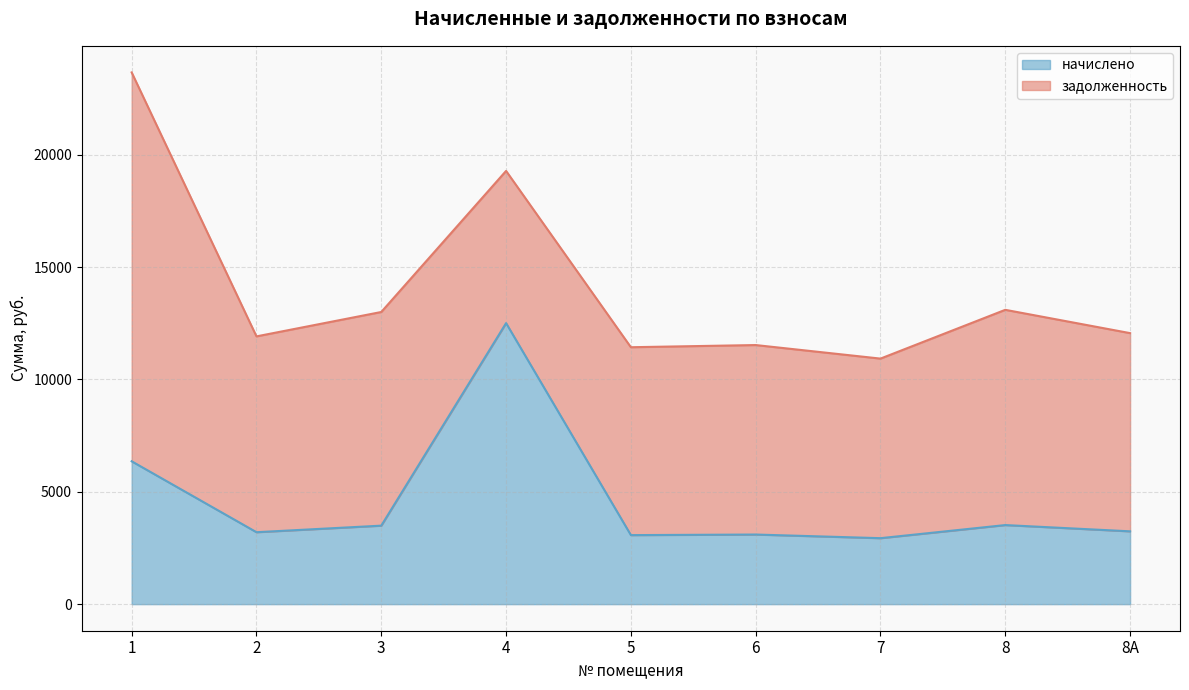

How many lines are shown in the chart?

2